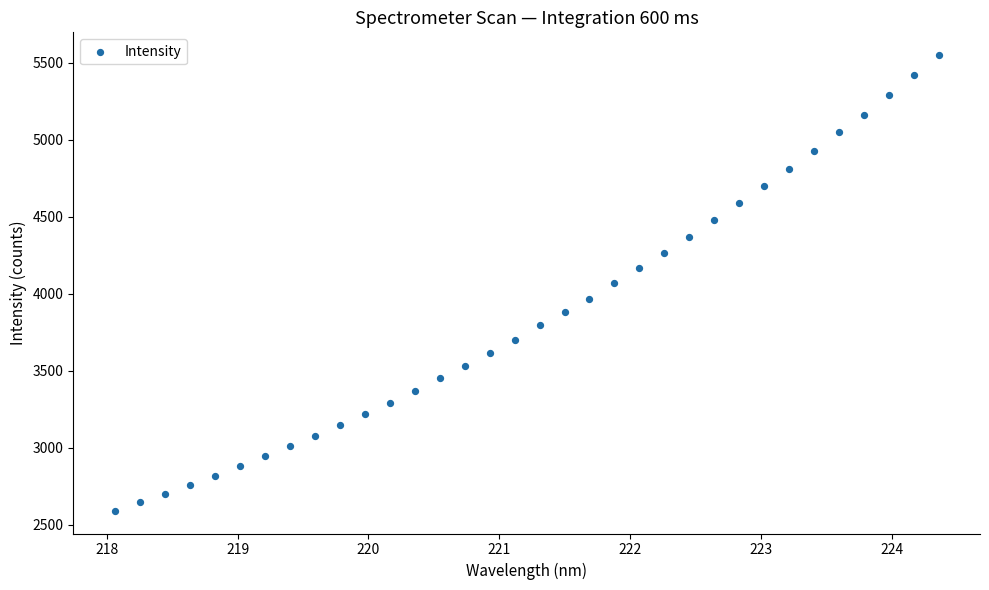

What is the range of Y values (max minus min)?

2959.4